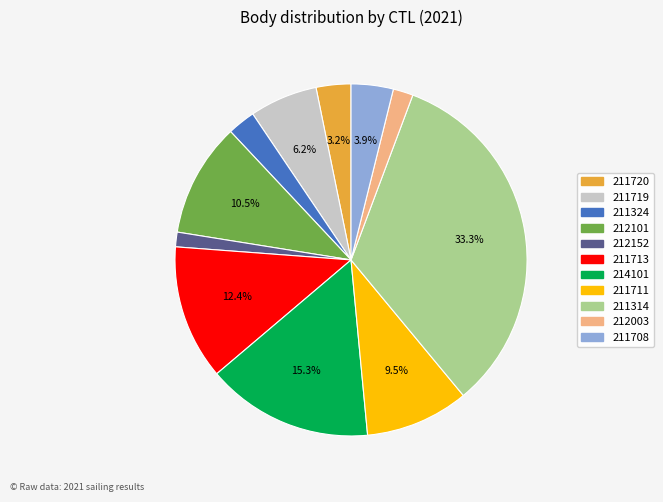

True or false: 212152 accounts for 11% of the total.

False